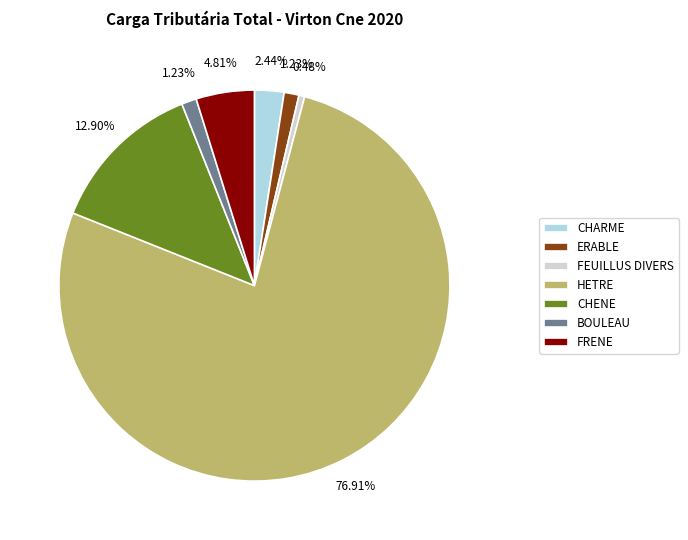

Is the sum of CHARME and FEUILLUS DIVERS greater than half?

No